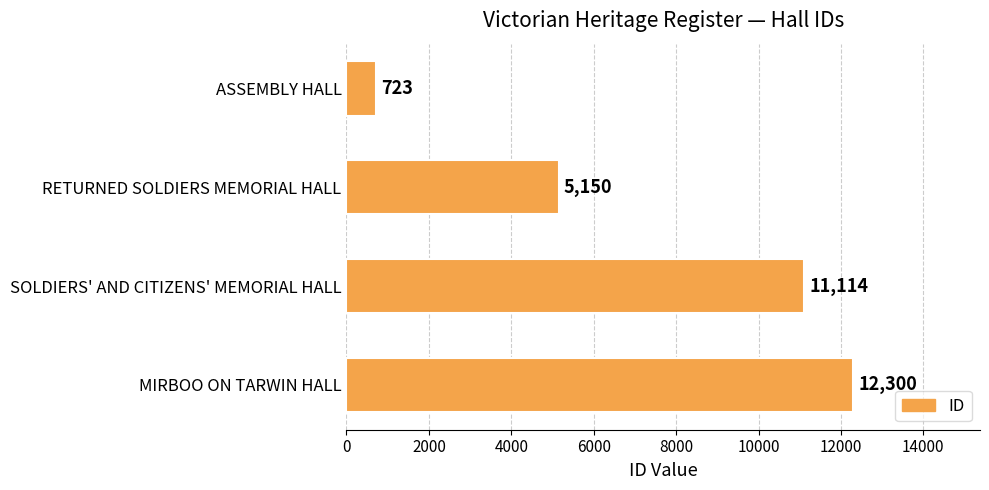

What is the sum of the values at SOLDIERS' AND CITIZENS' MEMORIAL HALL and MIRBOO ON TARWIN HALL?

23414